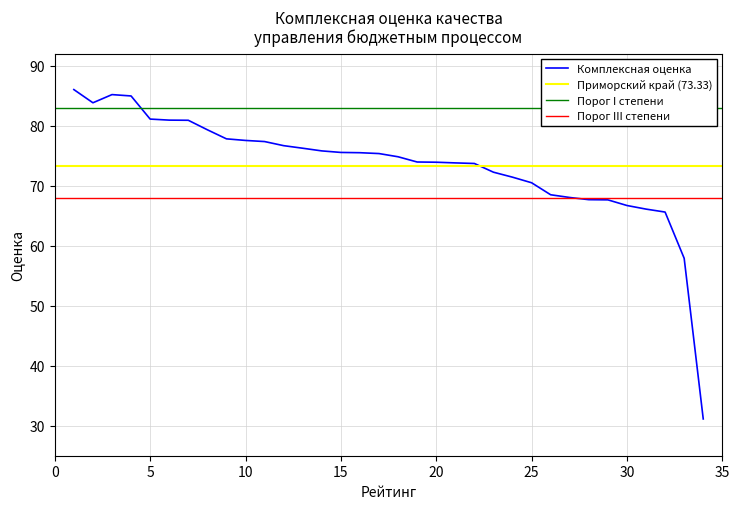

How many data points are above 75?

17